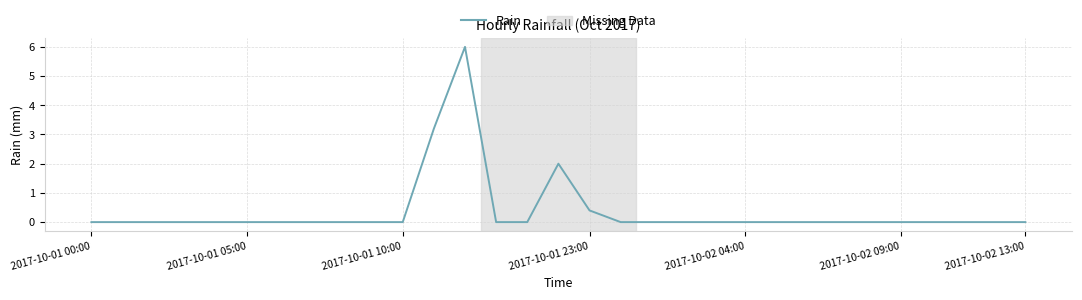

What is the maximum value shown in the chart?

6.0